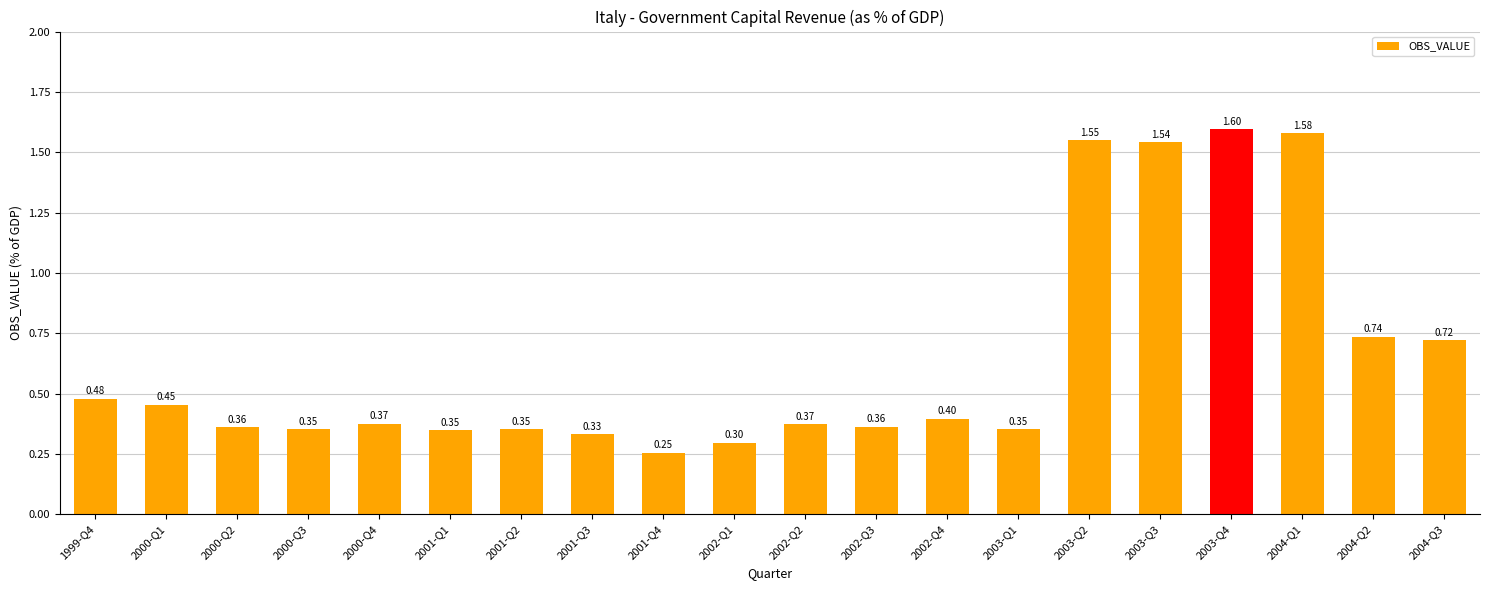

Count the number of categories in the chart.

20